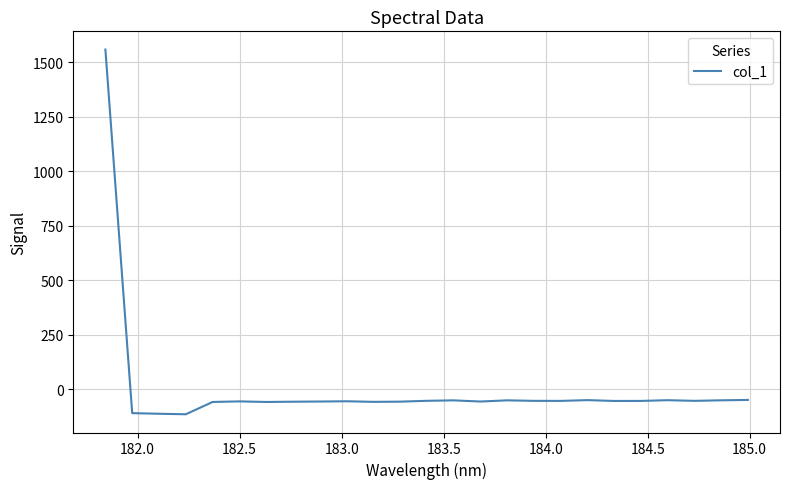

What is the greatest value displayed?

1557.6